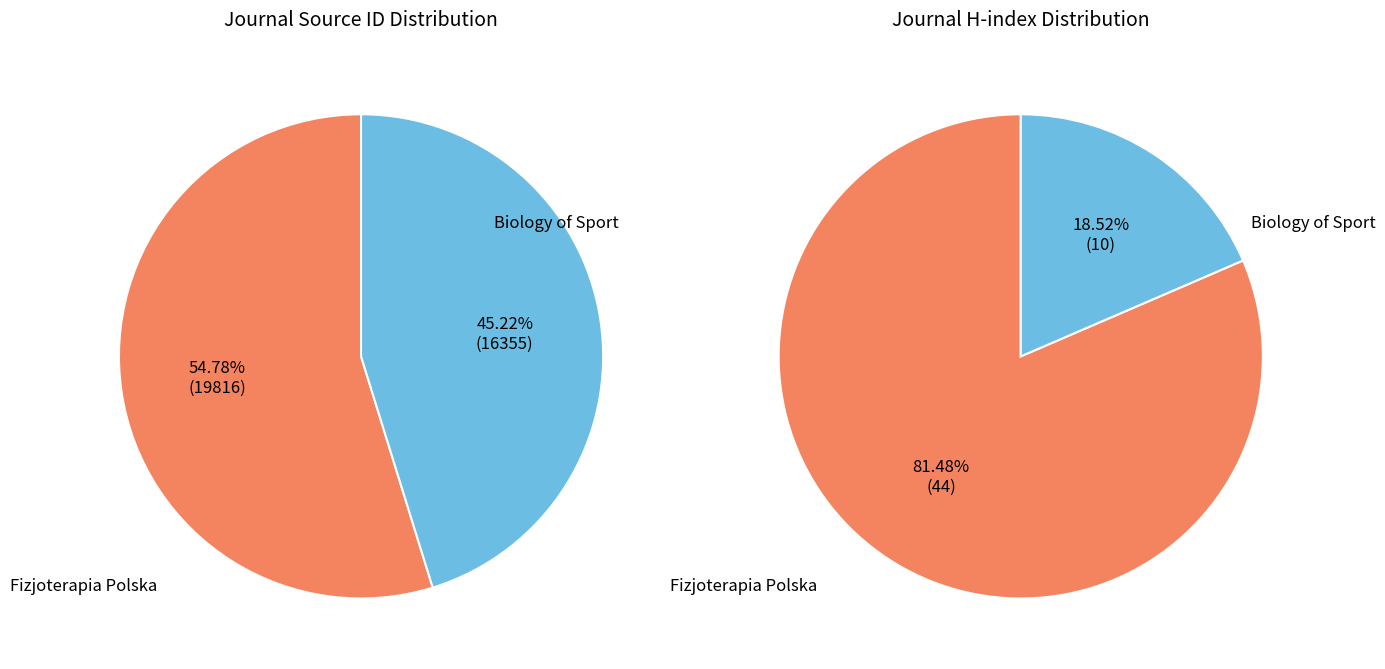

To the nearest percent, what is the difference between the Biology of Sport and Fizjoterapia Polska slice percentages?

10%